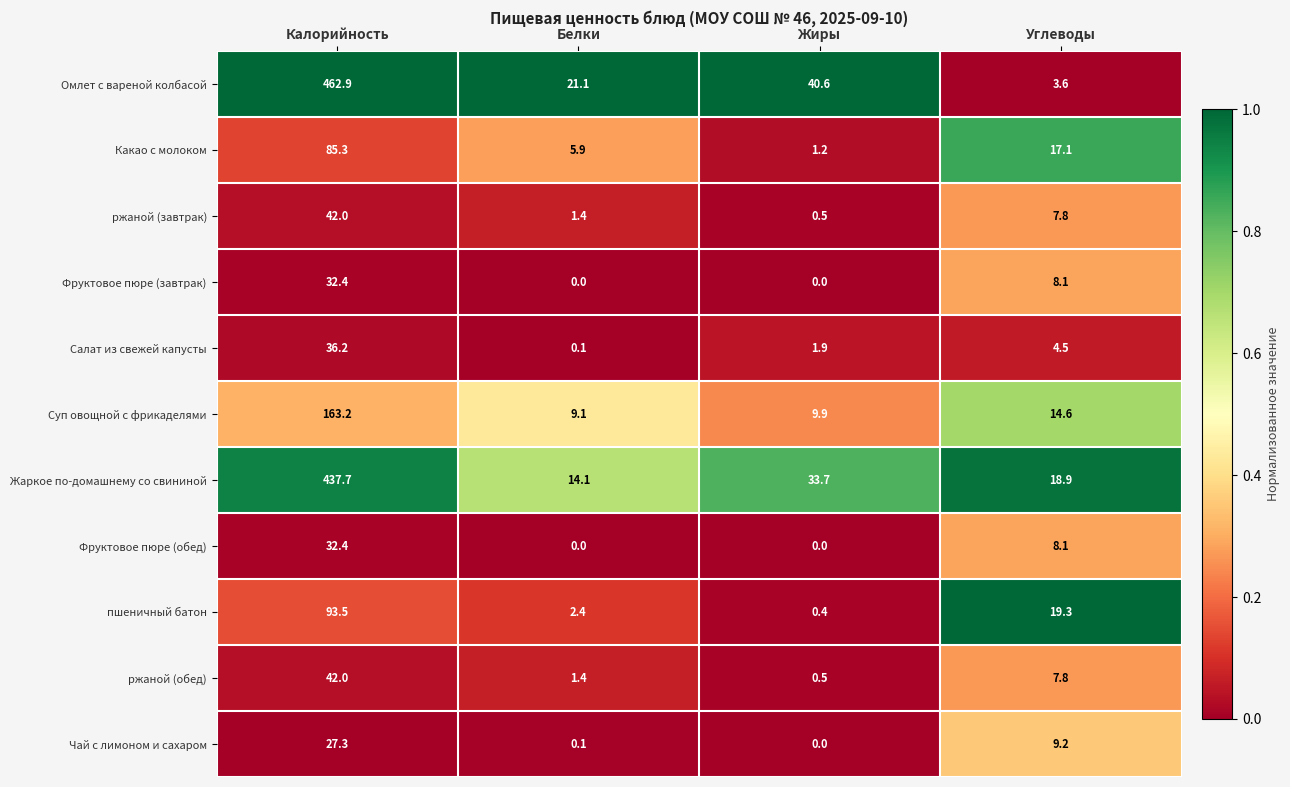

What is the spread (max minus min) of values at Жиры?

40.6